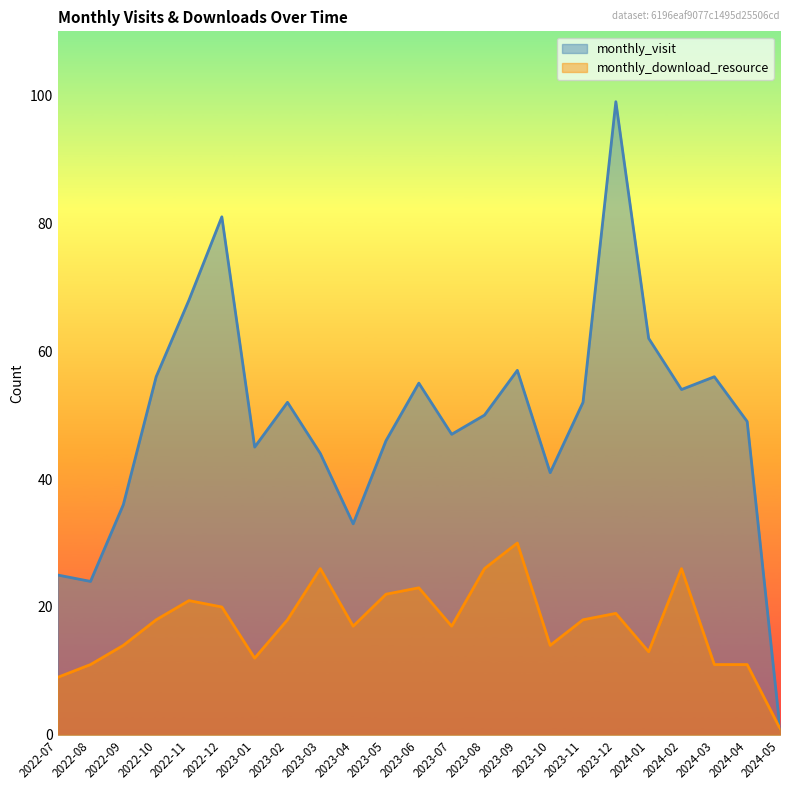

In monthly_download_resource, how many points are lower than both neighbors (excluding endpoints)?

5